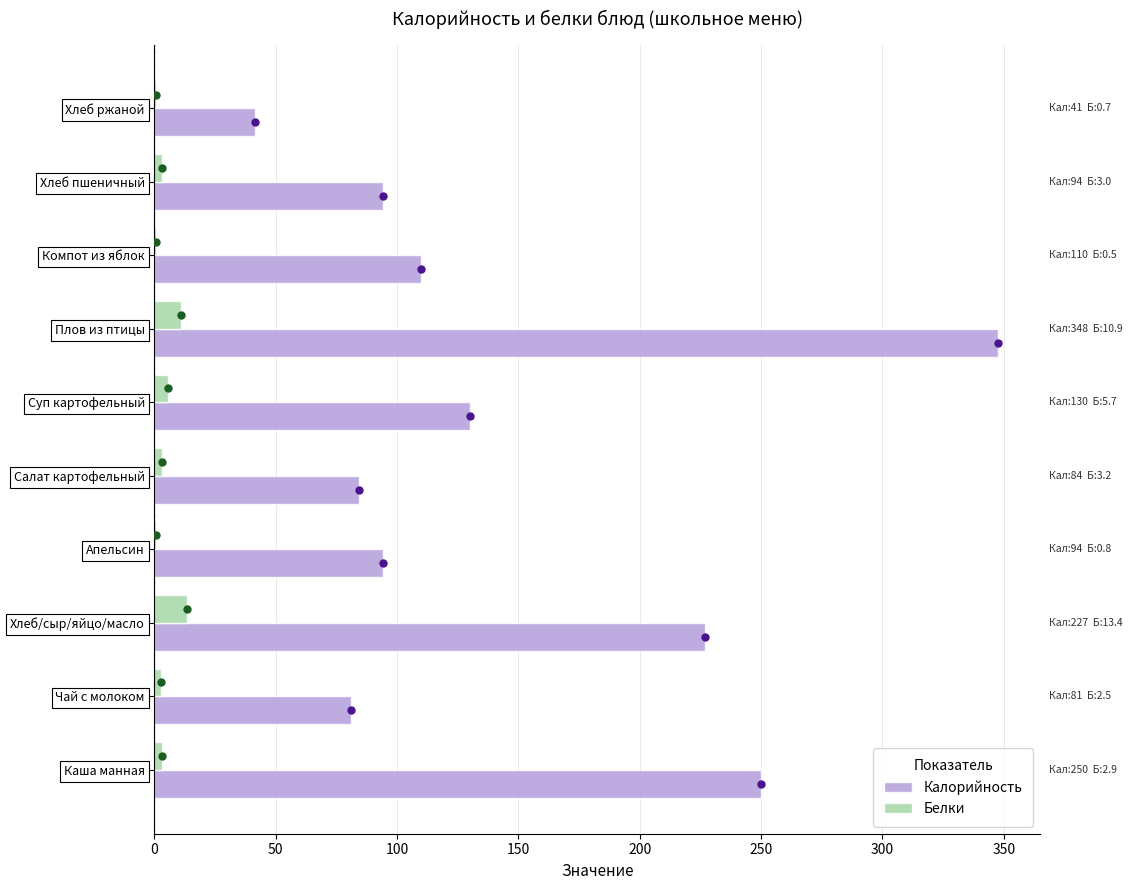

Between Плов из птицы and Хлеб ржаной, which series saw the biggest shift?

Калорийность